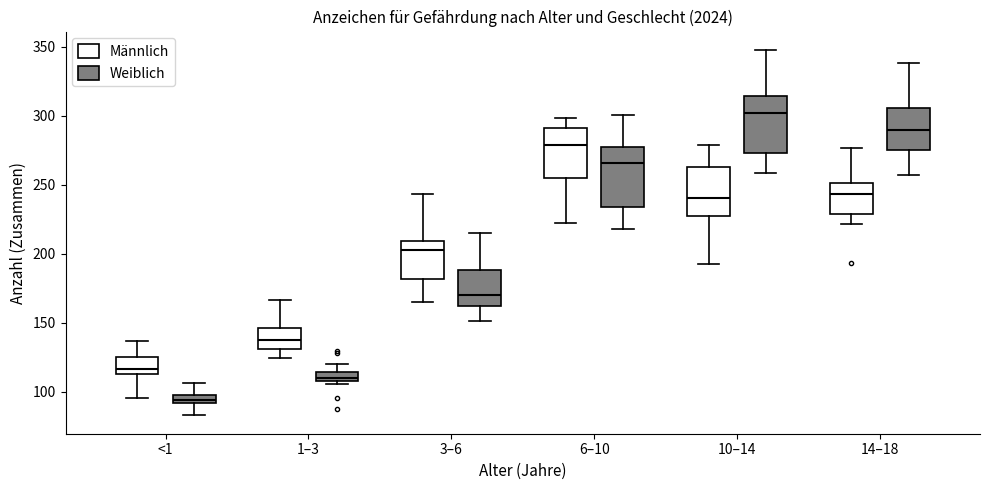

Where is the lower edge of the box for 10–14 (Weiblich) on the y-axis? The values are not printed on the chart, so give them approximately, as read against the axis.

275